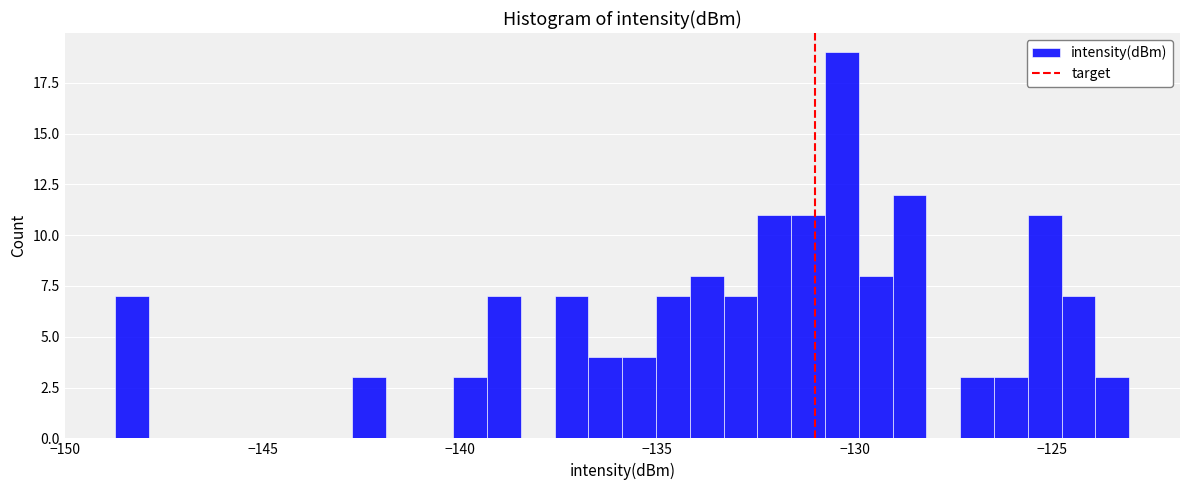

Around what value on the x-axis is the tallest bar? Give the approximate position of its centre, as read against the axis.

-130.5